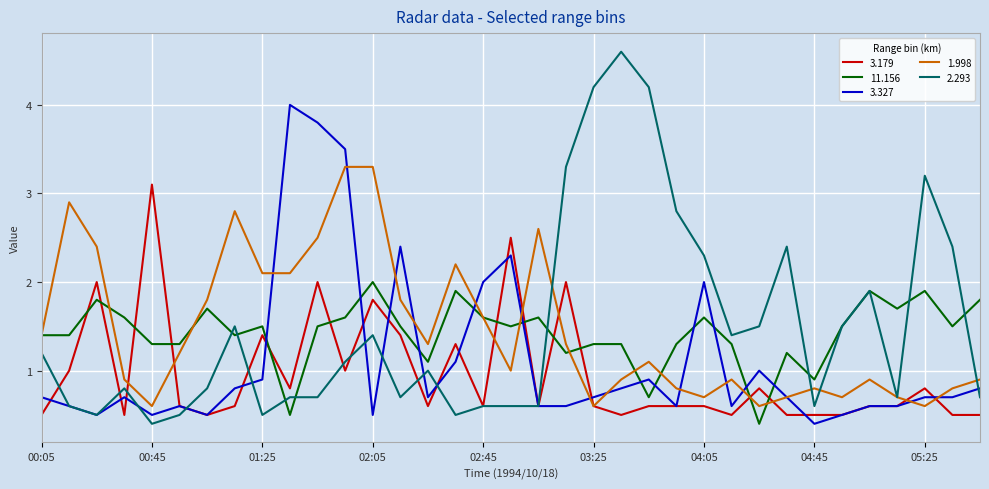

True or false: 3.327 and 11.156 cross at least once.

True